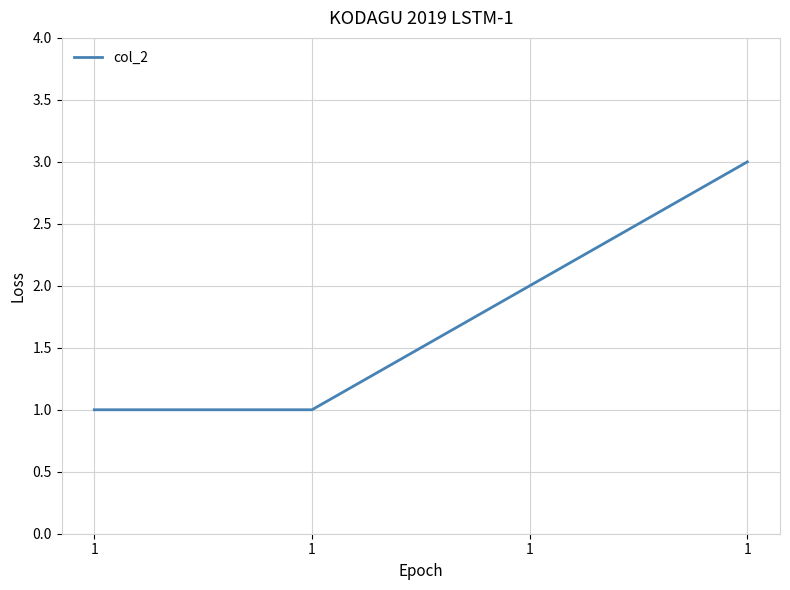

What is the minimum value shown in the chart?

1